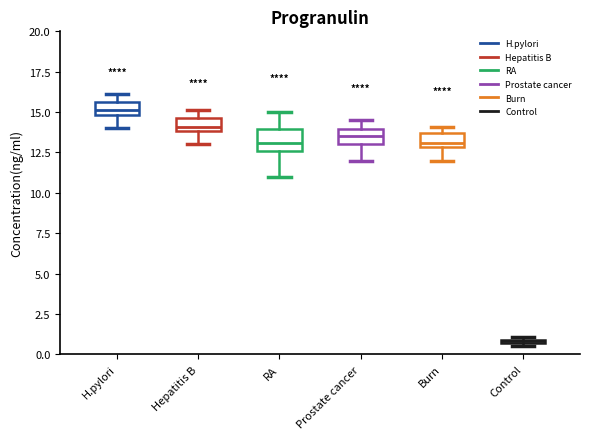

Which box's median line is the highest?

H.pylori